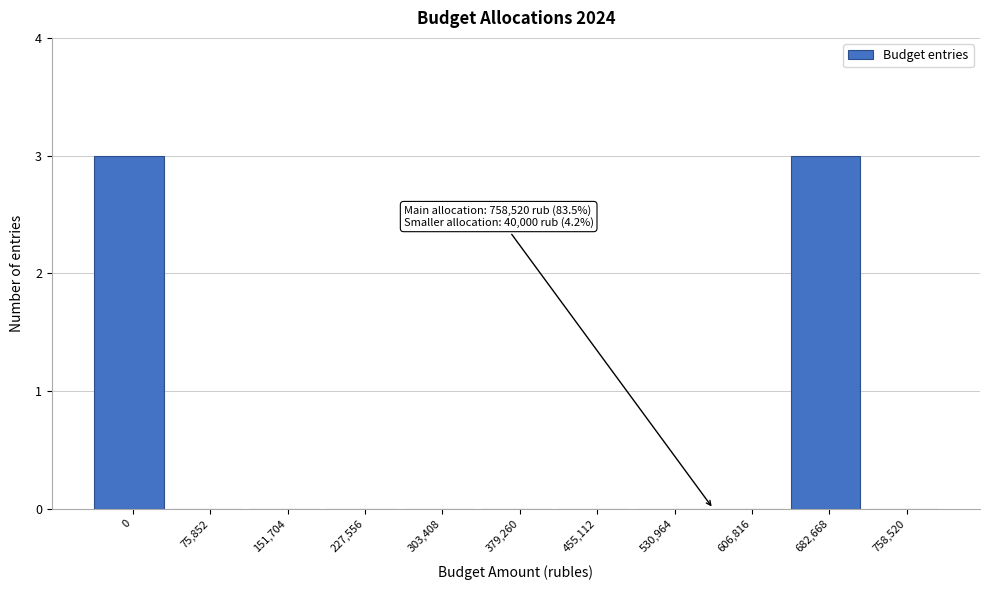

Reading left to right, extract all data points from this chart.

0=3	75,852=0	151,704=0	227,556=0	303,408=0	379,260=0	455,112=0	530,964=0	606,816=0	682,668=3	758,520=0